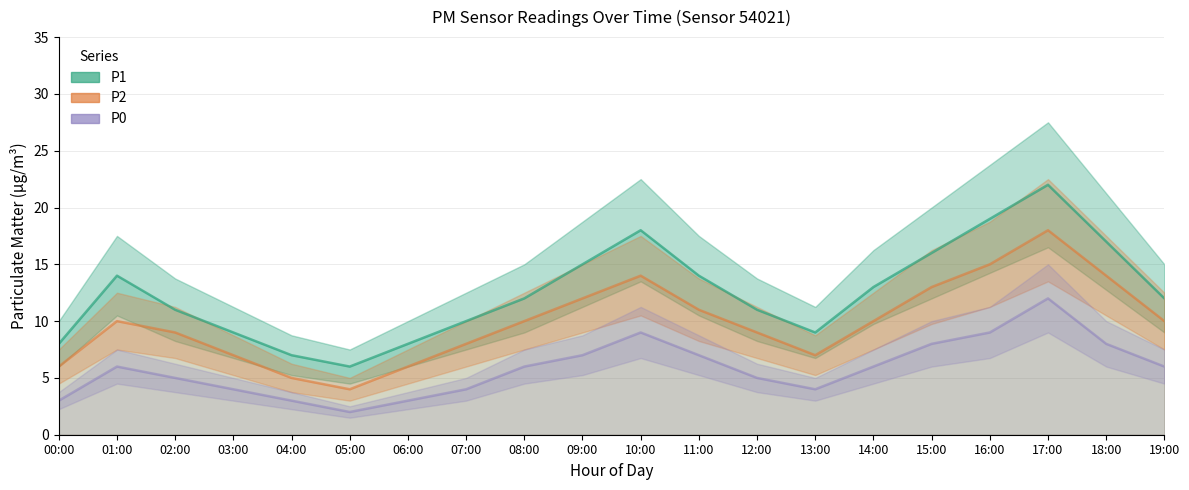

Read the P1 value at 08:00.

12